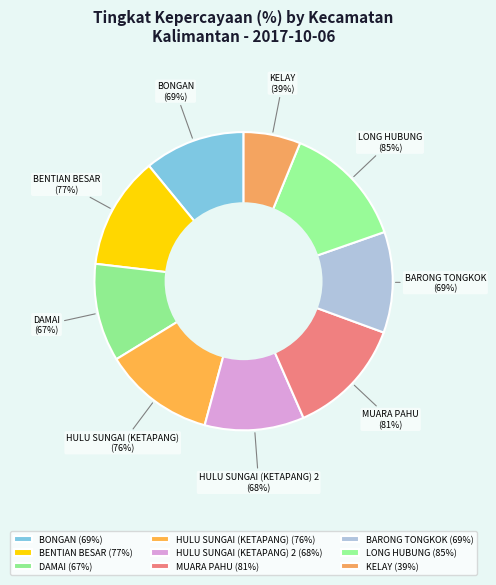

How many segments does this pie chart have?

9